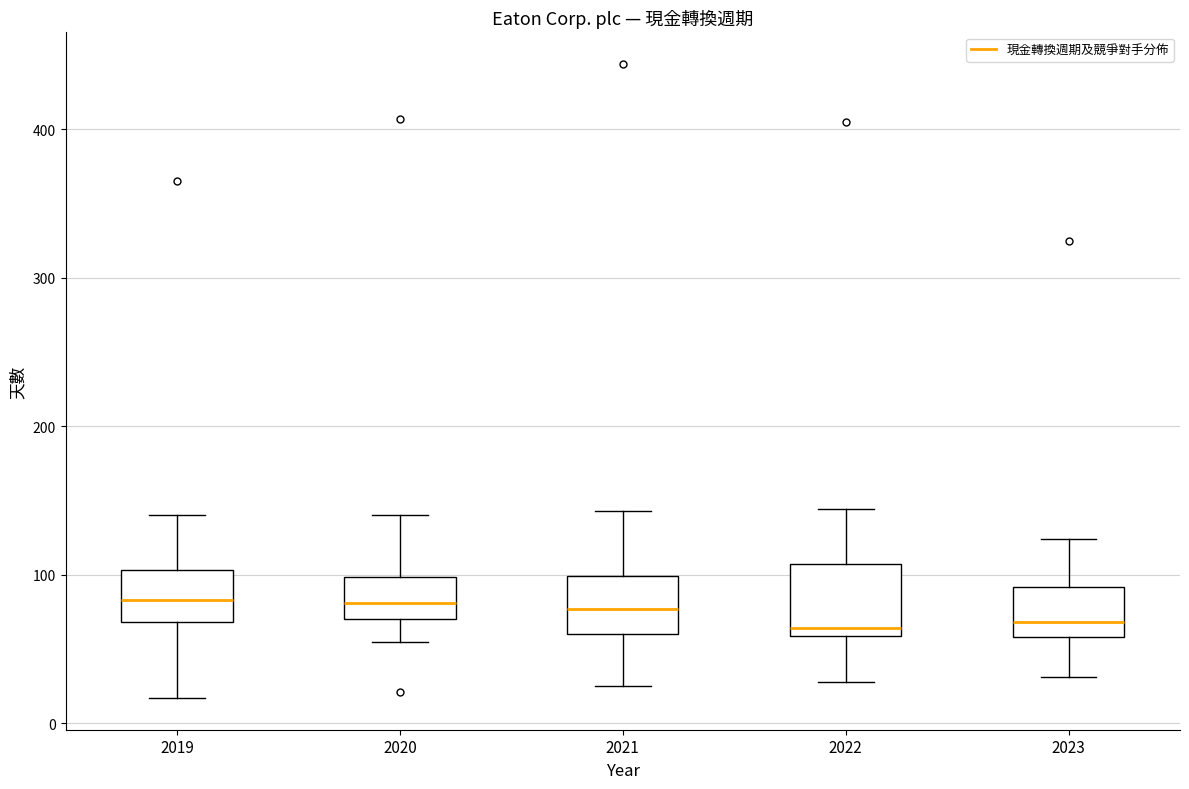

Reading left to right, read every box against the y-axis: the position of its median line, the range the box covers, and the ends of its whiskers. The values are not printed on the chart, so give them approximately, as read against the axis.

2019: median 80, box 70 to 100, whiskers 20 to 140
2020: median 80, box 70 to 100, whiskers 60 to 140
2021: median 80, box 60 to 100, whiskers 30 to 140
2022: median 60 (just above the box's lower edge), box 60 to 110, whiskers 30 to 140
2023: median 70, box 60 to 90, whiskers 30 to 120